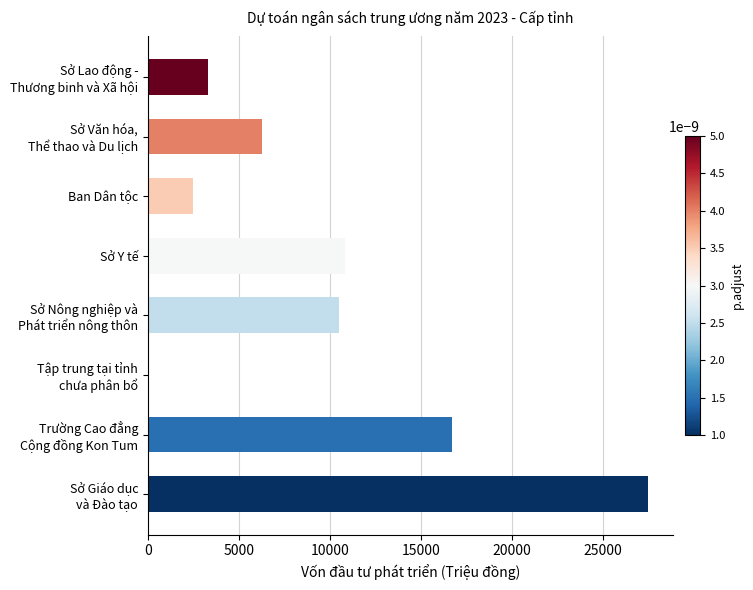

Which has a higher value, Sở Y tế or Ban Dân tộc?

Sở Y tế